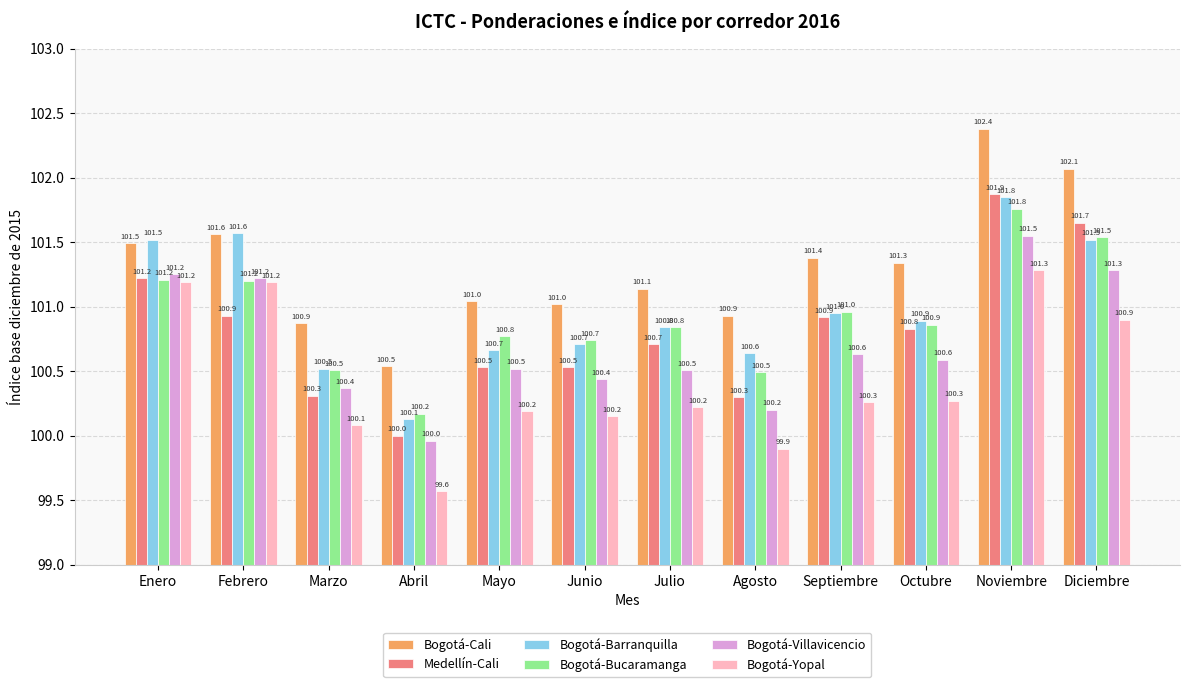

Is the value of Bogotá-Barranquilla at Mayo greater than the value of Bogotá-Bucaramanga at Diciembre?

No